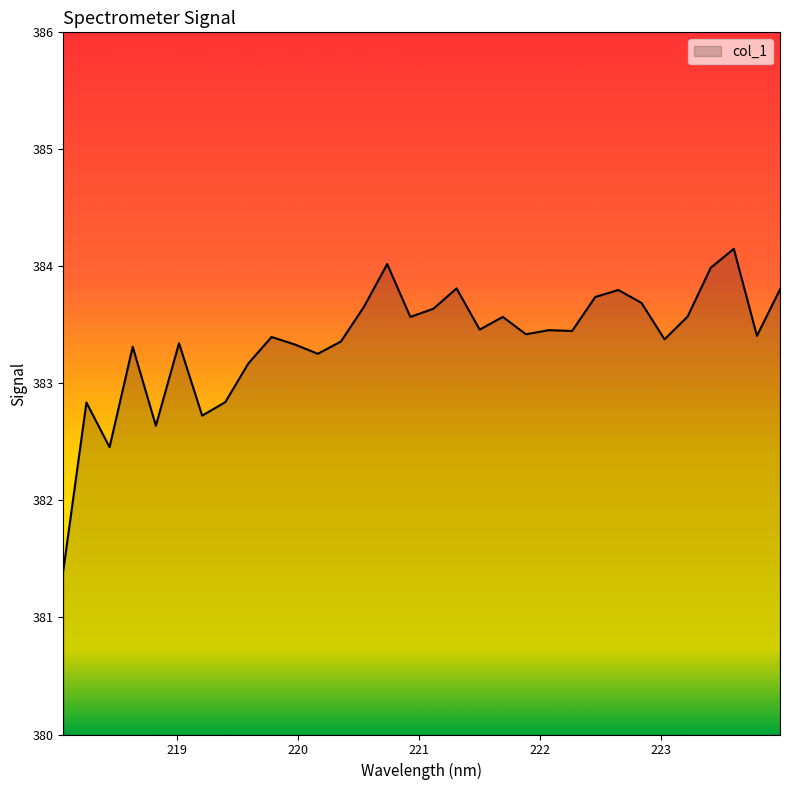

What is the smallest value displayed?

381.4